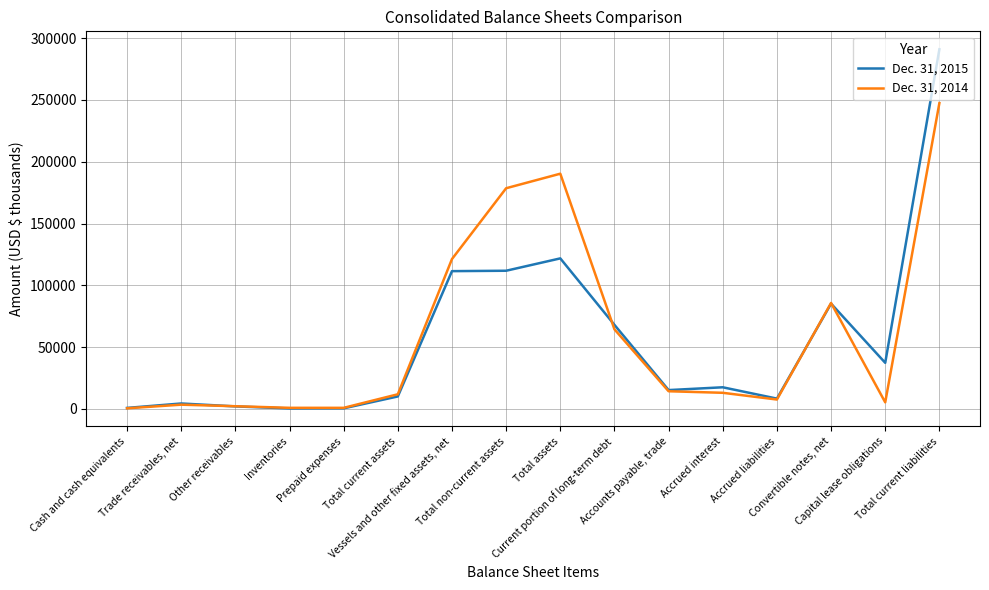

At how many categories does at least one series exceed 272435?

1